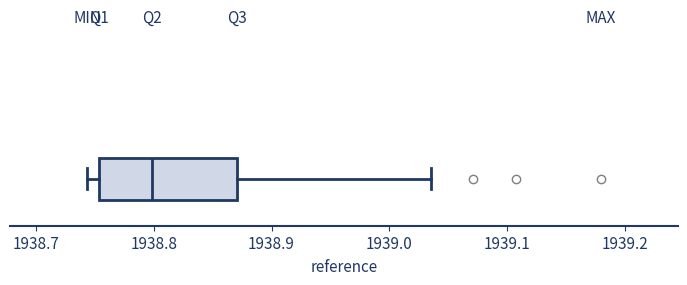

Transcribe this box plot: give where the median line is, the range the box spans, and where the two whiskers end, as read against the x-axis. The values are not printed on the chart, so give them approximately, as read against the axis.

median 1938.80, box 1938.75 to 1938.87, whiskers 1938.74 to 1939.04